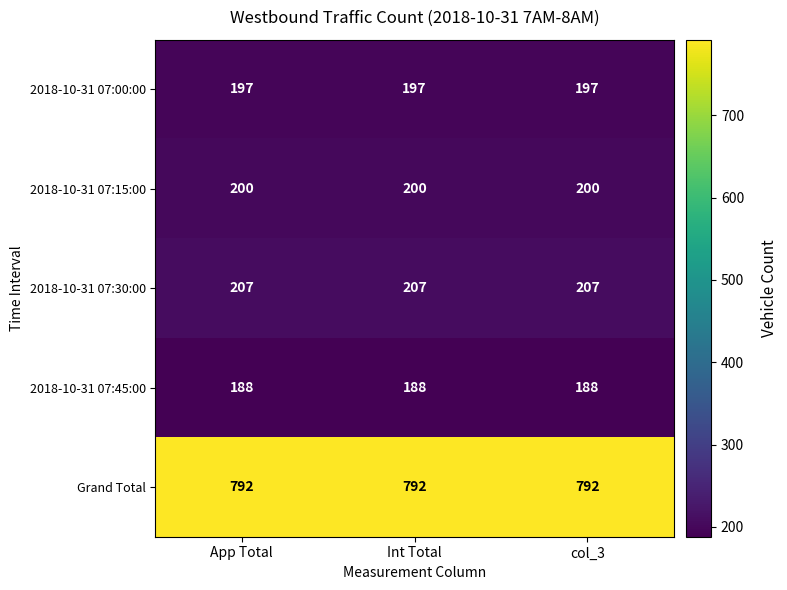

What is the sum of the 2018-10-31 07:30:00 values at App Total and Int Total?

414